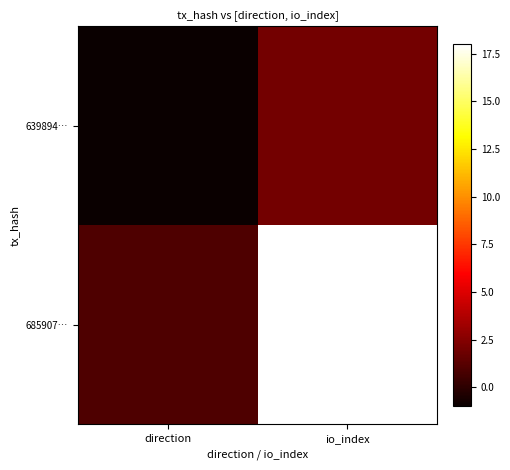

List the series in order of their peak value, lowest first.

639894…, 685907…